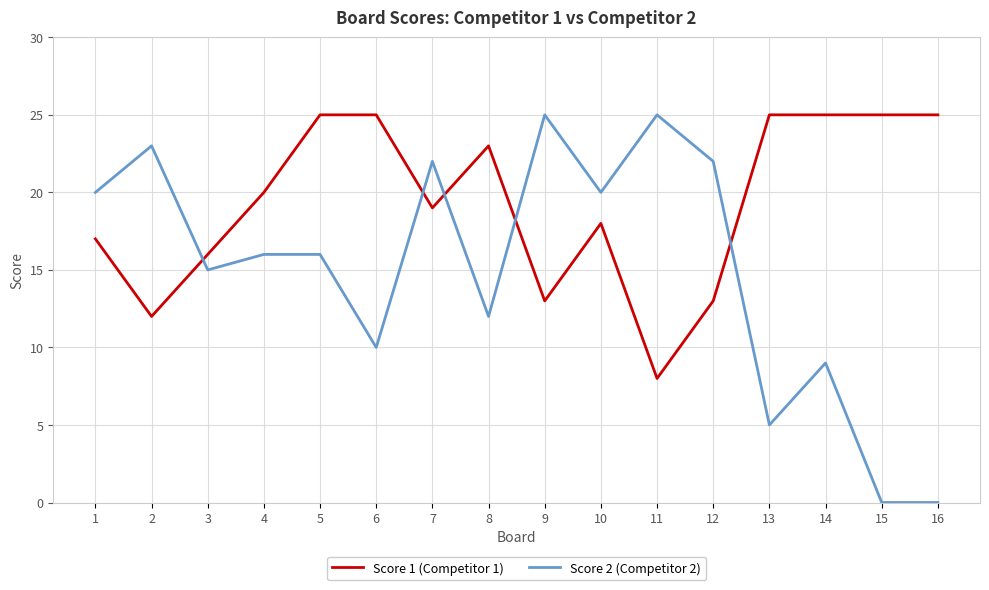

The Score 1 (Competitor 1) series shows 17 at 1. True or false?

True